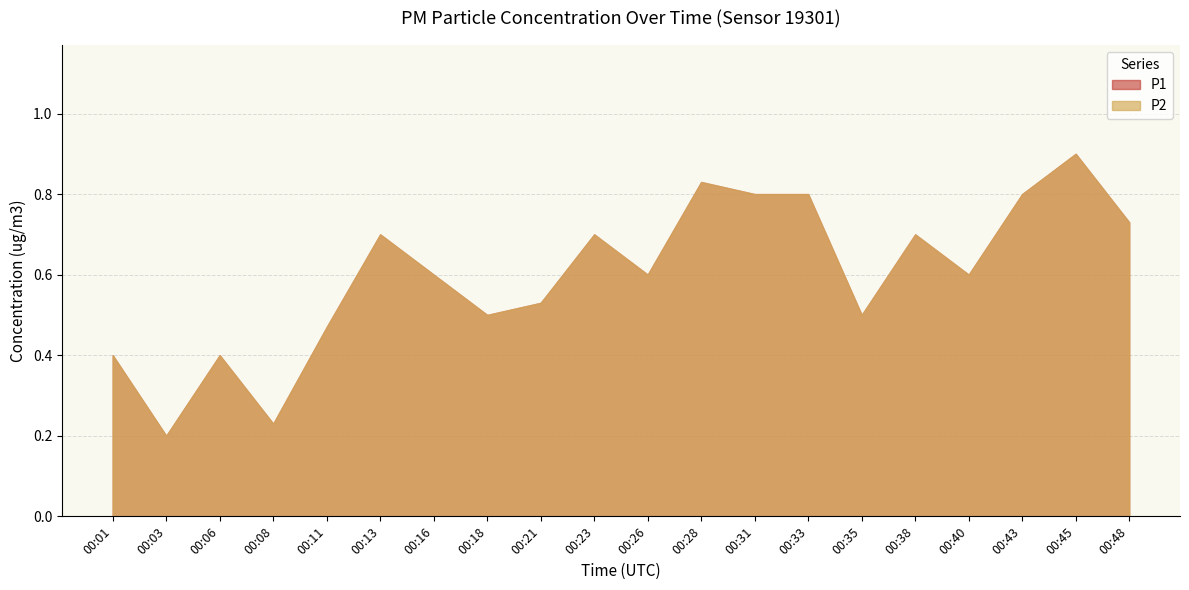

True or false: P1 and P2 intersect in this chart.

False